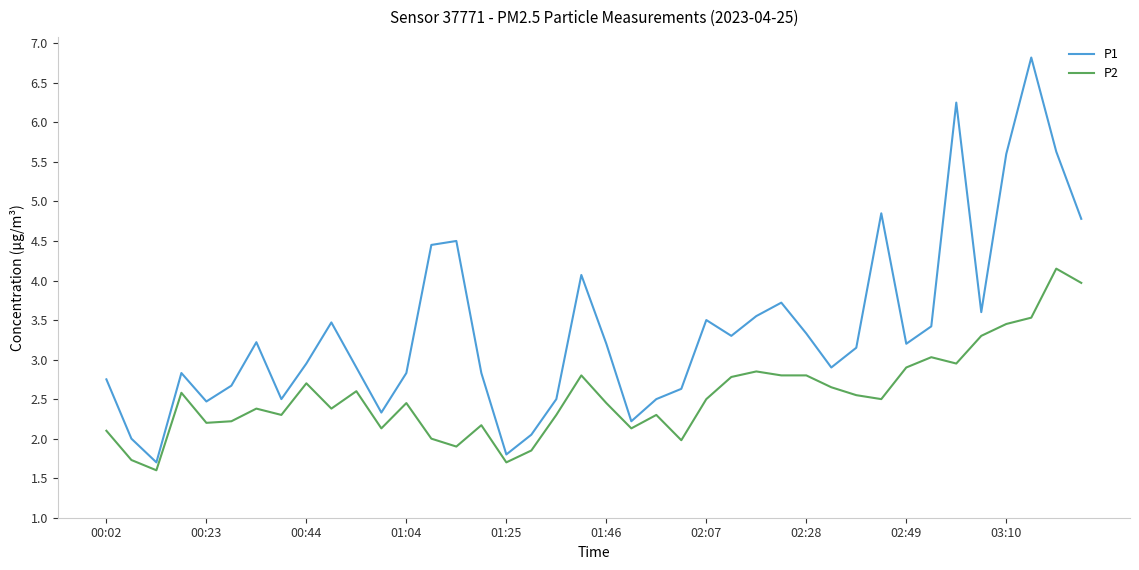

Count the number of data series in this chart.

2